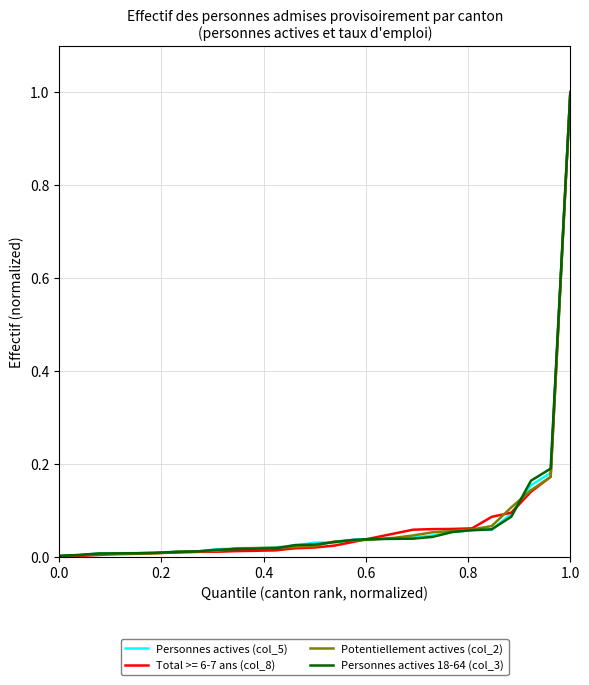

What is the greatest value displayed?

1.0